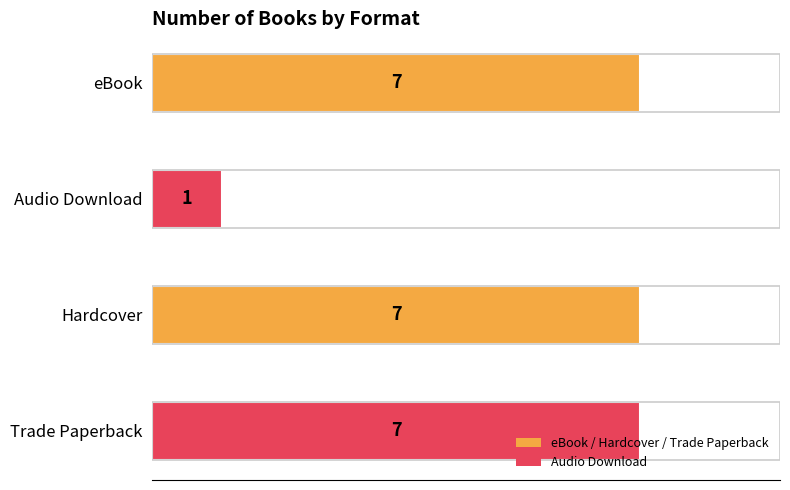

What is the minimum value shown in the chart?

1